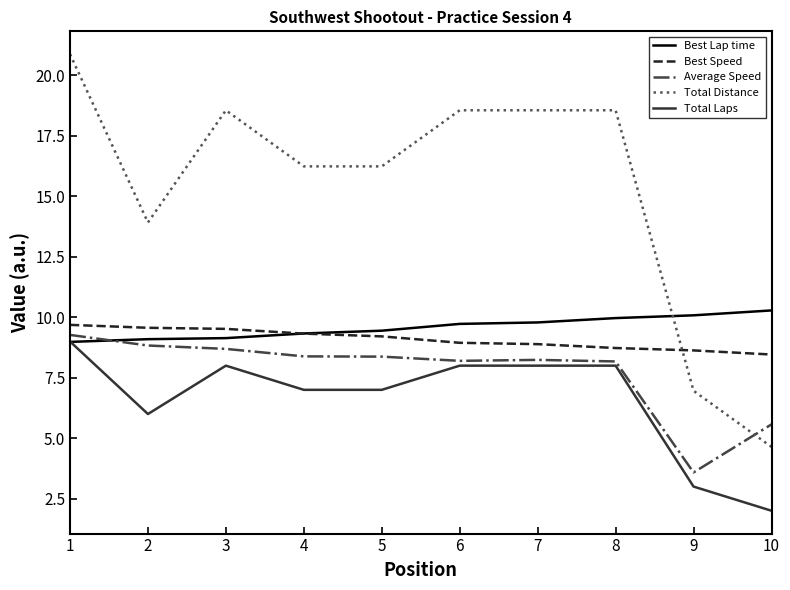

Which series changed the most between 1 and 2?

Total Distance